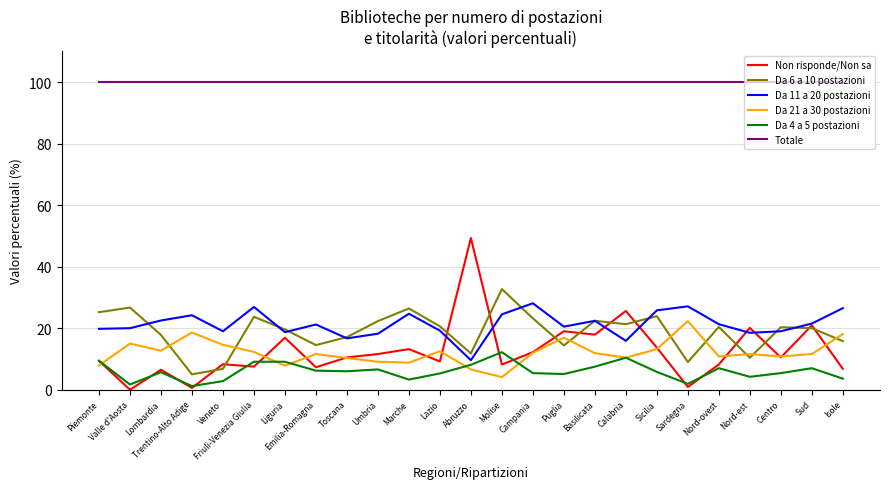

What position from the left is Lazio?

12